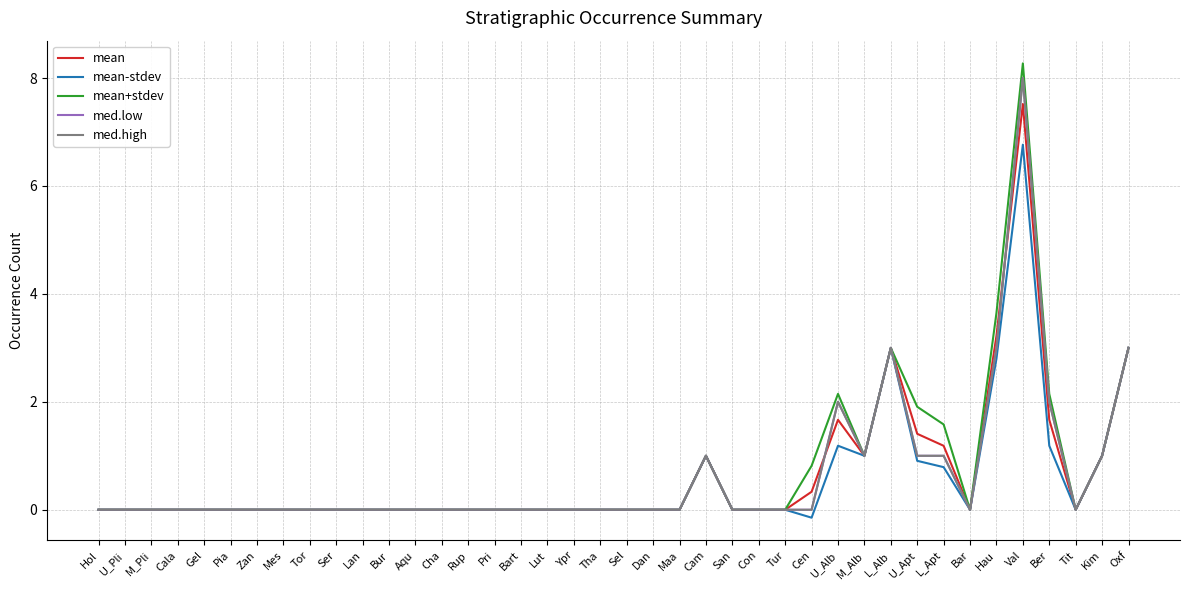

What is the value of the mean-stdev point at the 29th from the left?

1.2